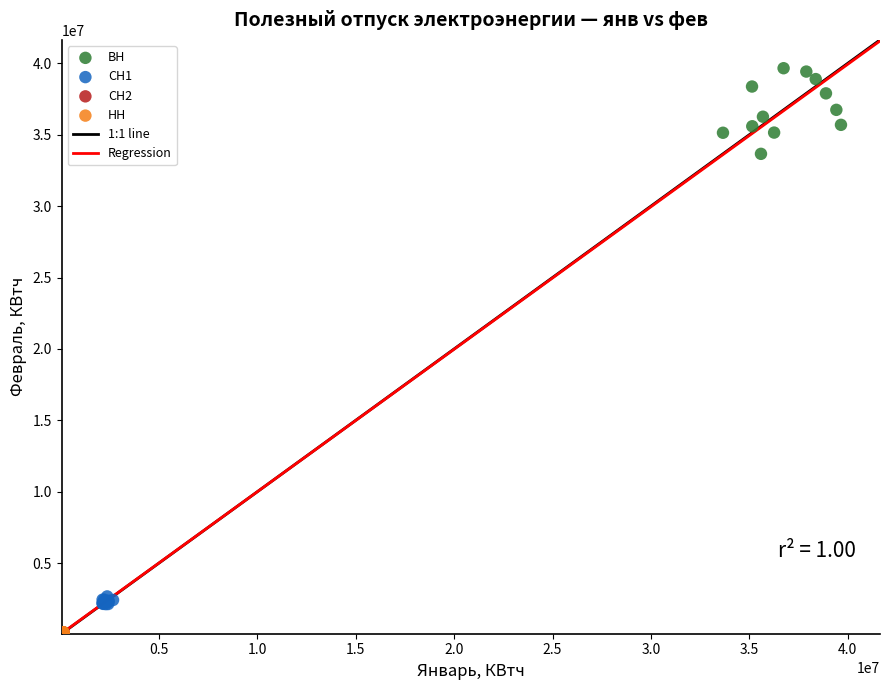

Which series contains the highest Y value?

ВН